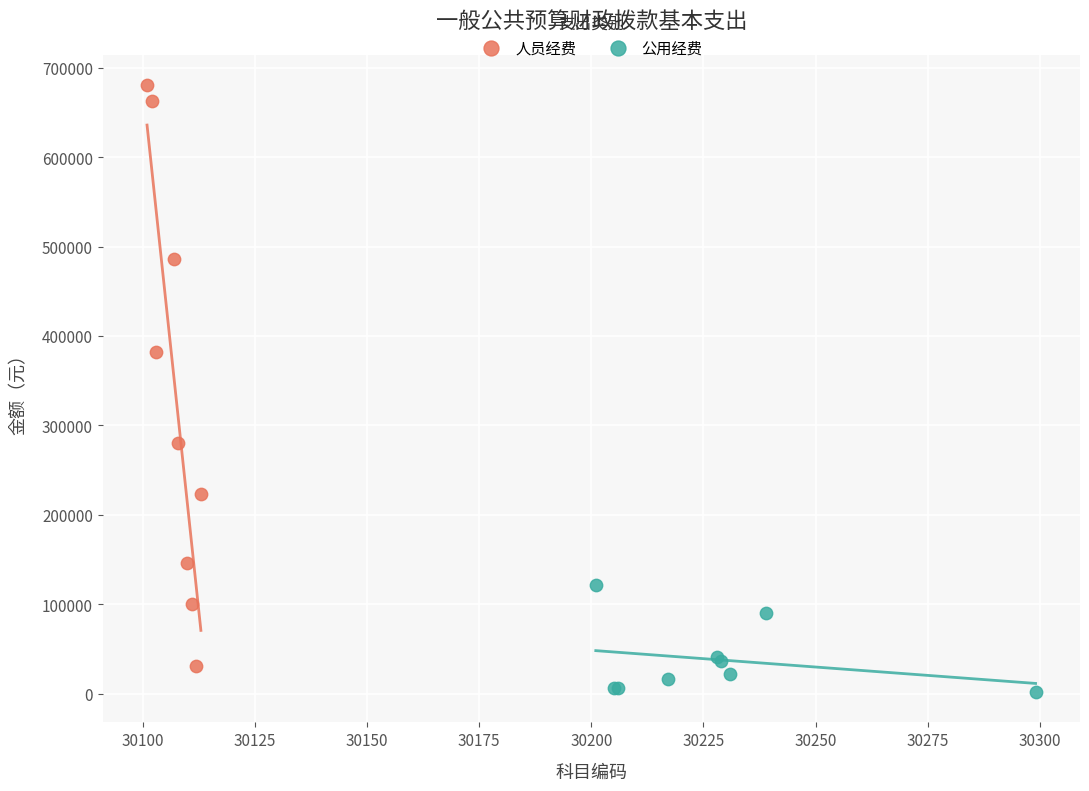

Which series contains the highest Y value?

人员经费